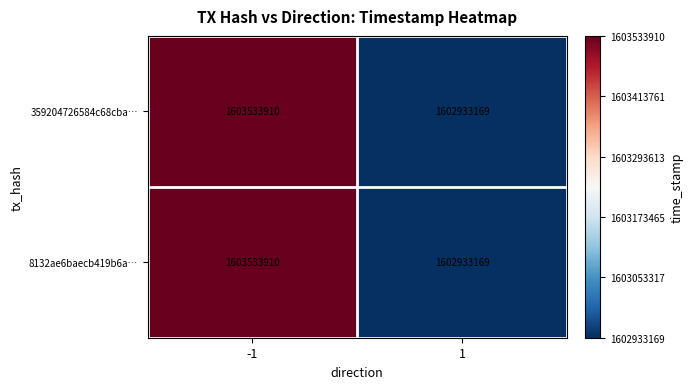

Count the number of data series in this chart.

2